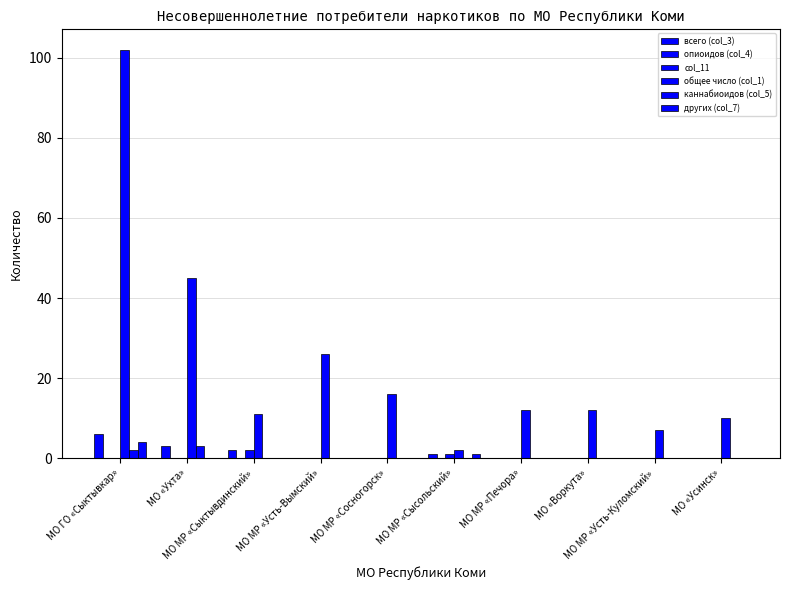

How many groups of bars are there?

10